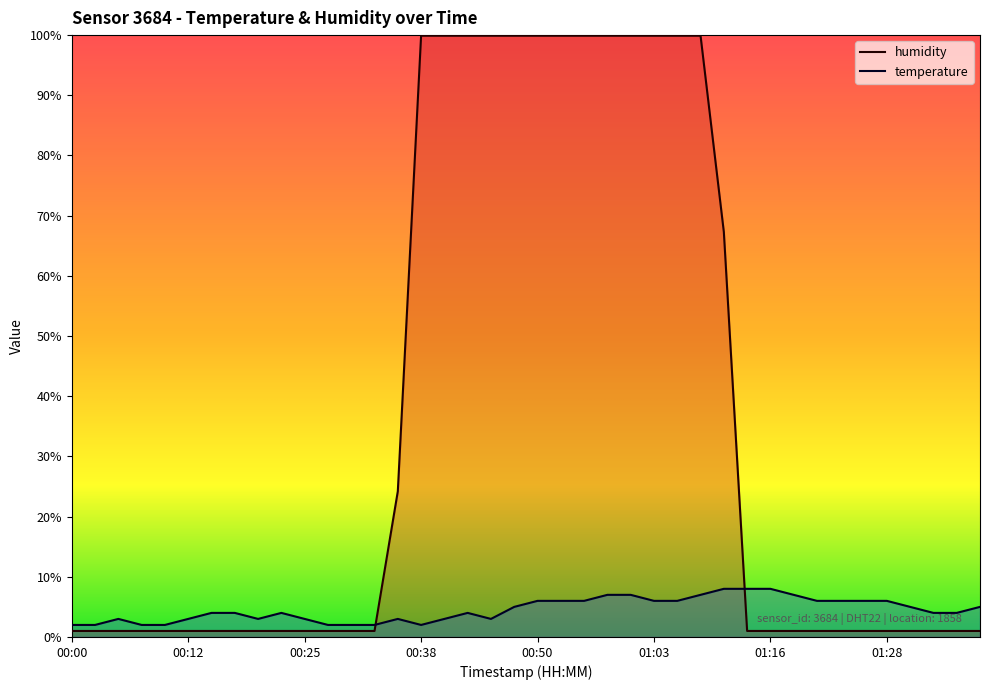

Is it true that humidity equals 1.0 at 00:25?

True